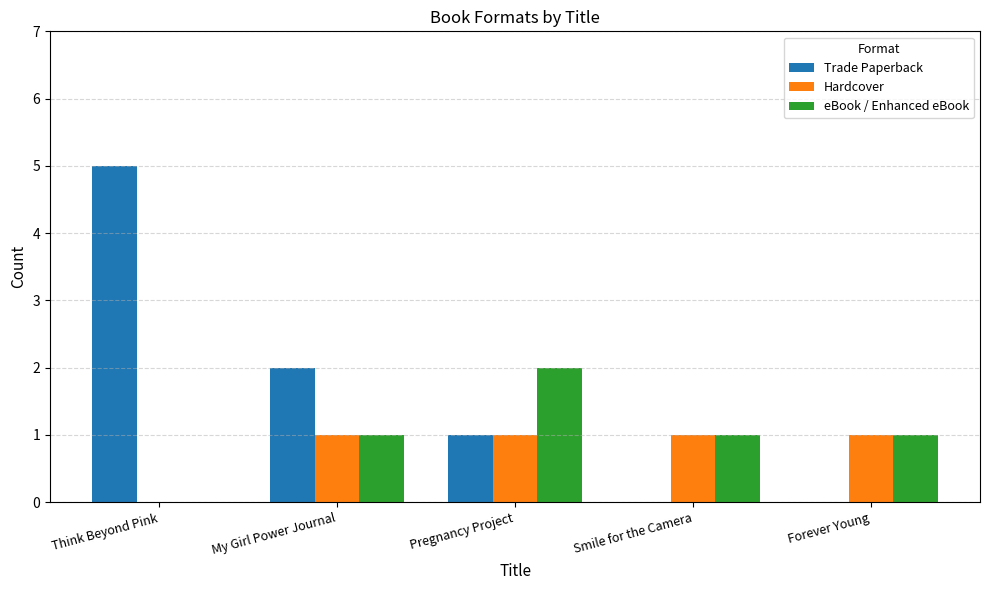

Between Think Beyond Pink and Smile for the Camera, which series saw the biggest shift?

Trade Paperback